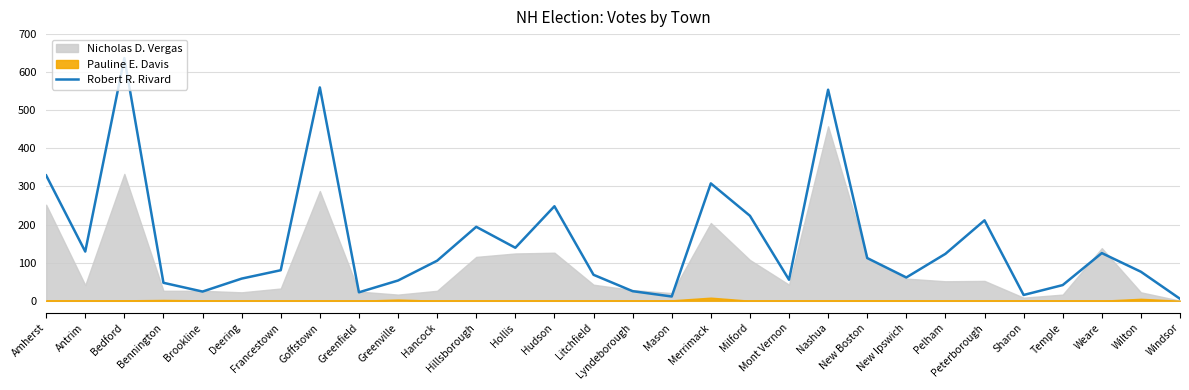

How many lines are shown in the chart?

1